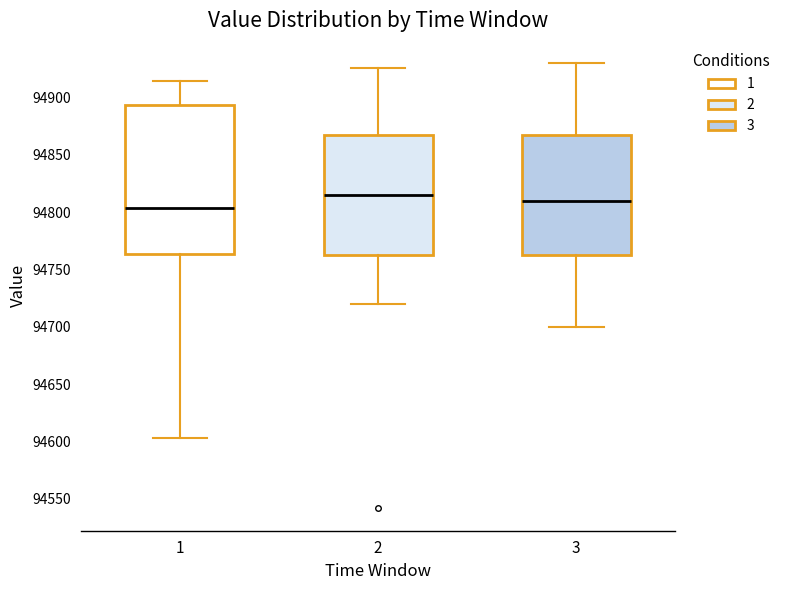

Which box's median line is the lowest?

1